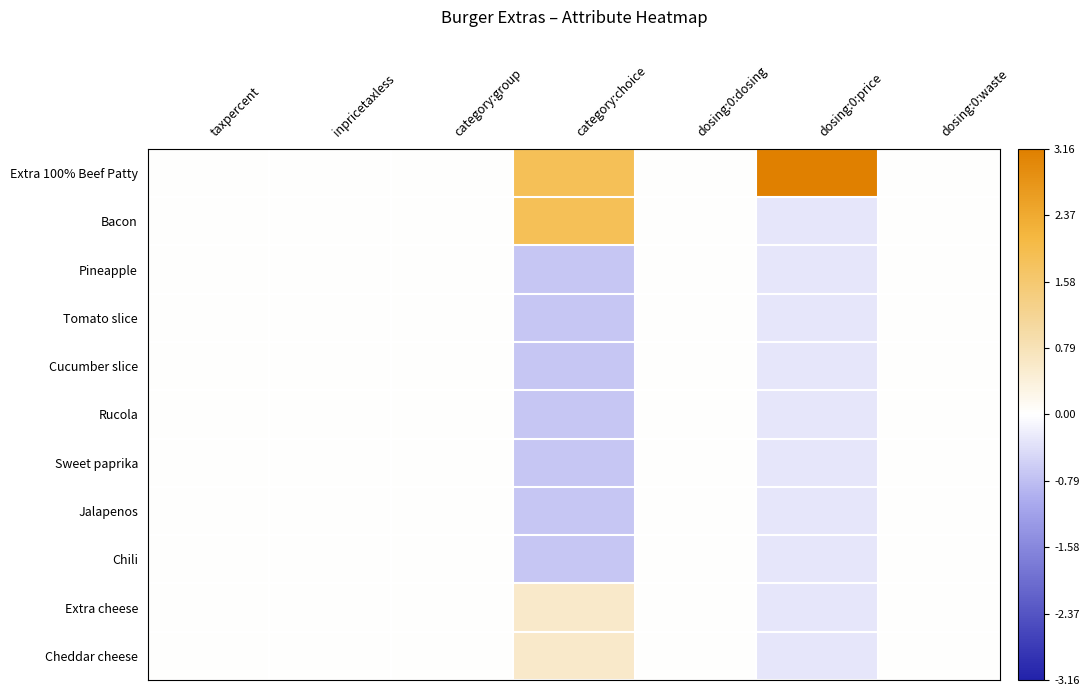

Count the number of data series in this chart.

11